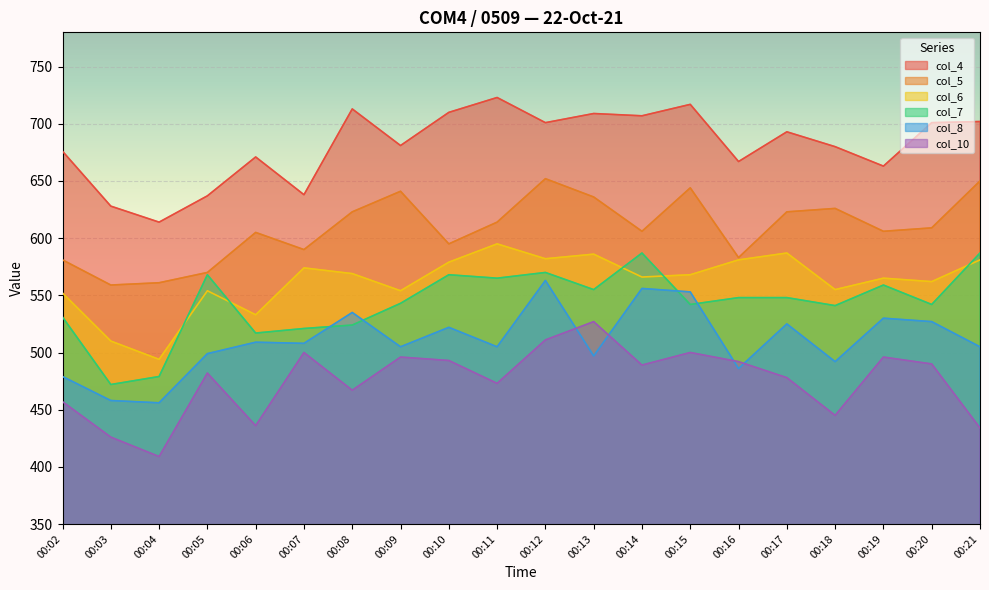

Is the value of col_10 at 00:20 greater than the value of col_7 at 00:21?

No